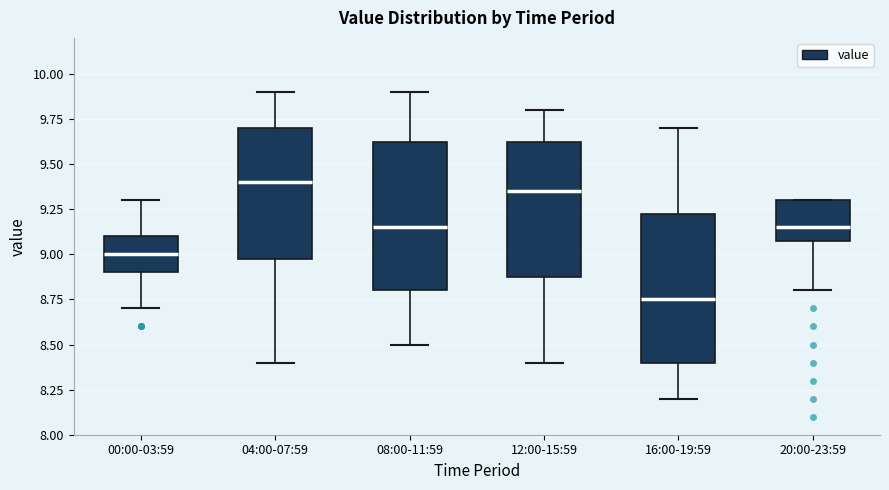

Which box's median line is the lowest?

16:00-19:59